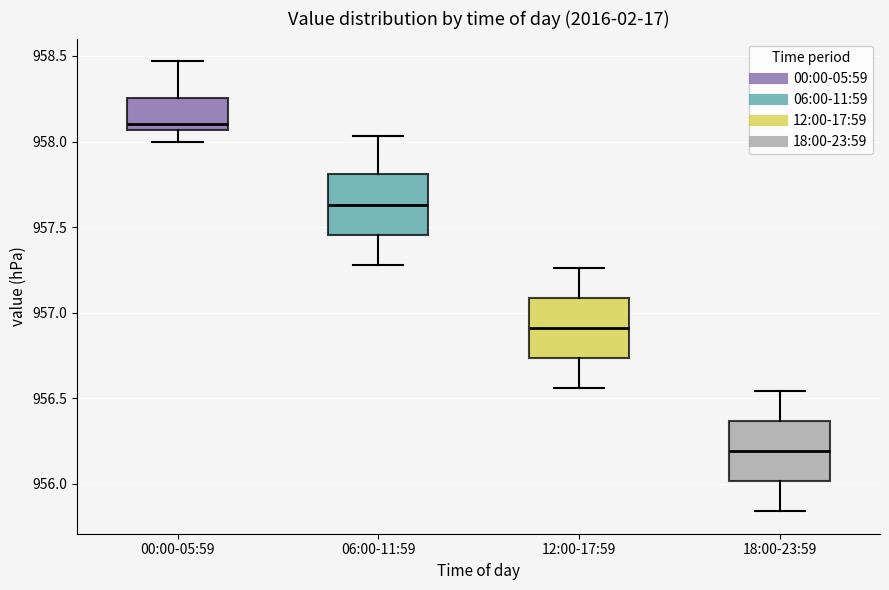

Where does the lower whisker of the box for 06:00-11:59 end on the y-axis? The values are not printed on the chart, so give them approximately, as read against the axis.

957.30